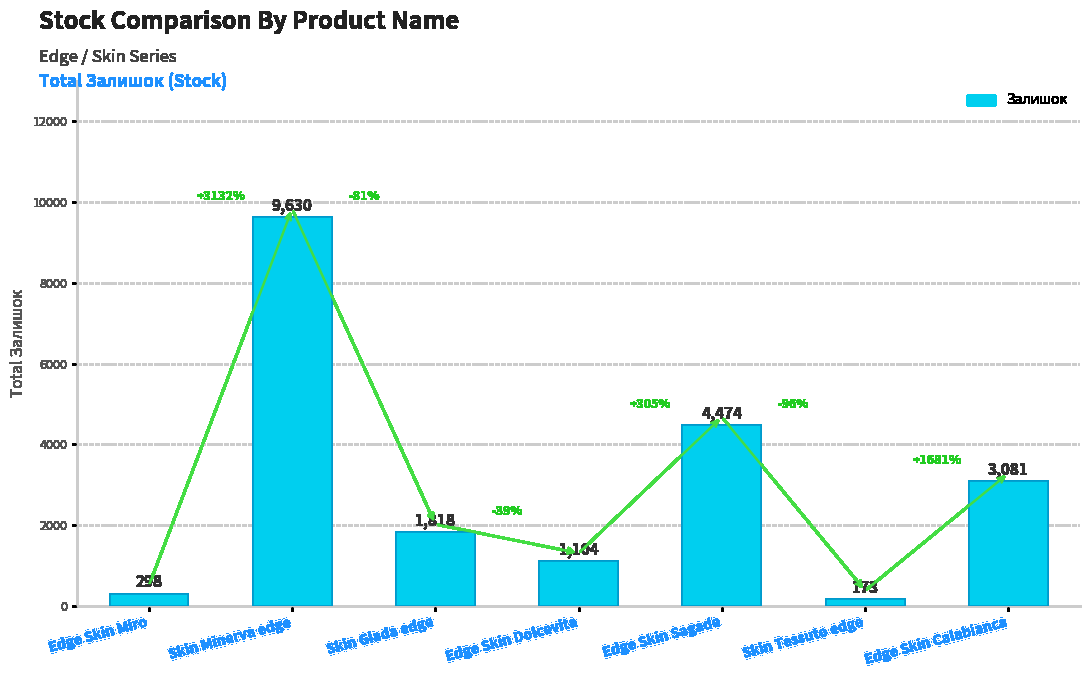

Approximately how many times larger is the value at Skin Minerva edge compared to Edge Skin Miro?

32.3